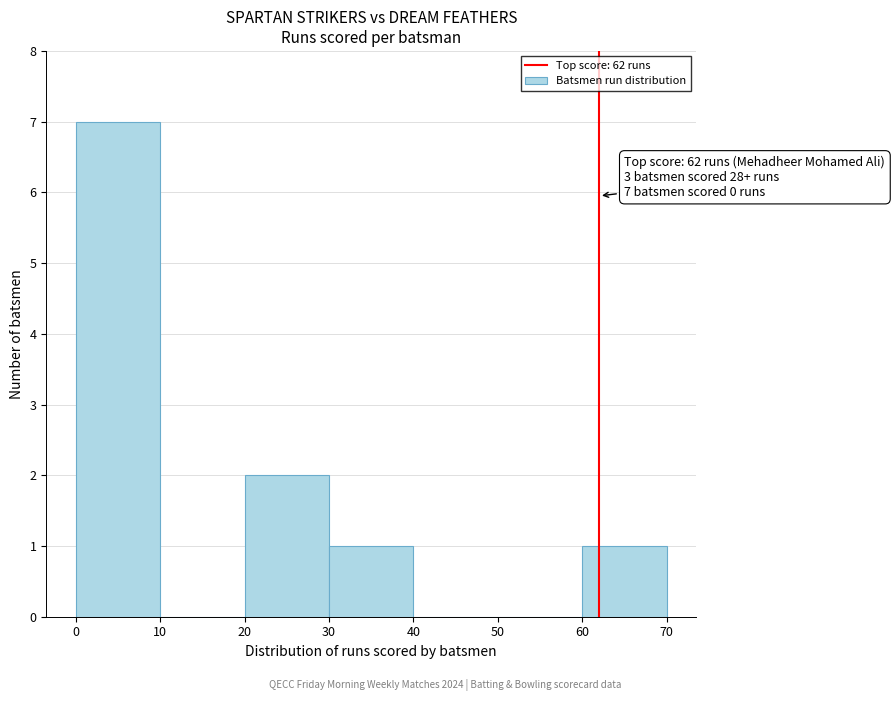

Which range on the x-axis has the tallest bar?

0 to 10